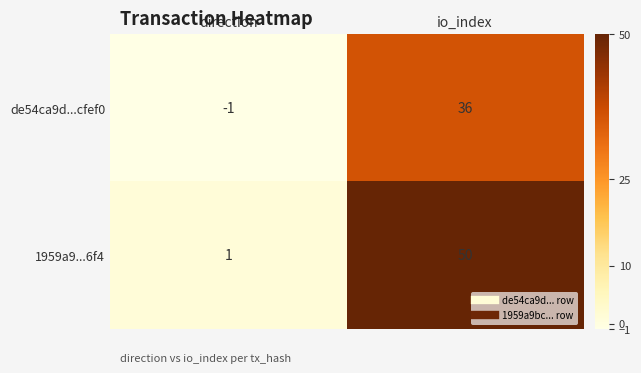

Where is 1959a9...6f4 nearest to the value 25?

direction